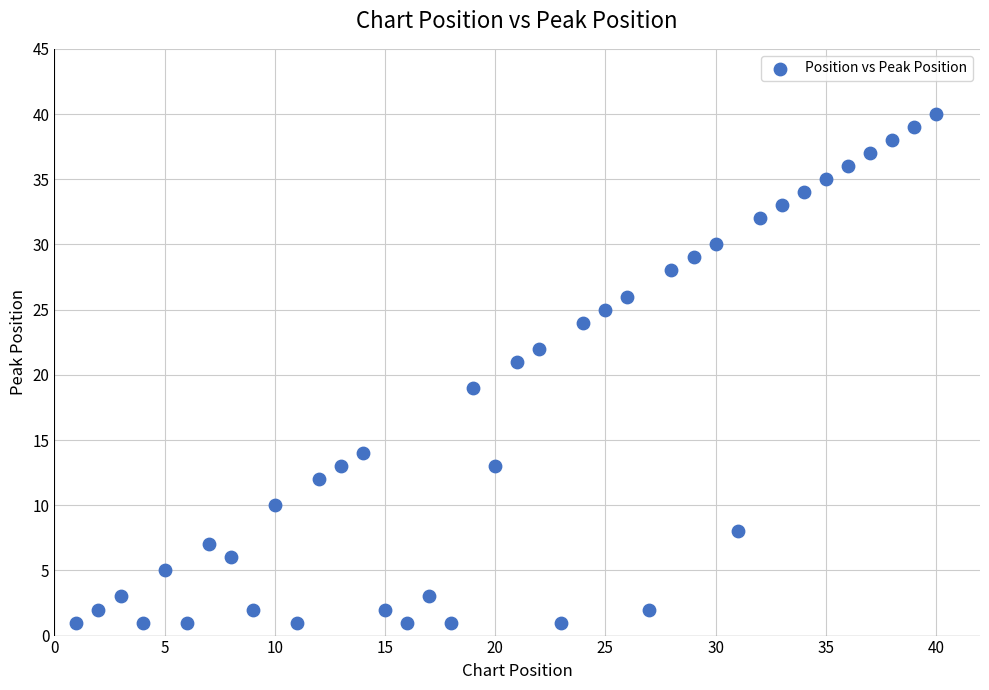

What is the range of Y values (max minus min)?

39